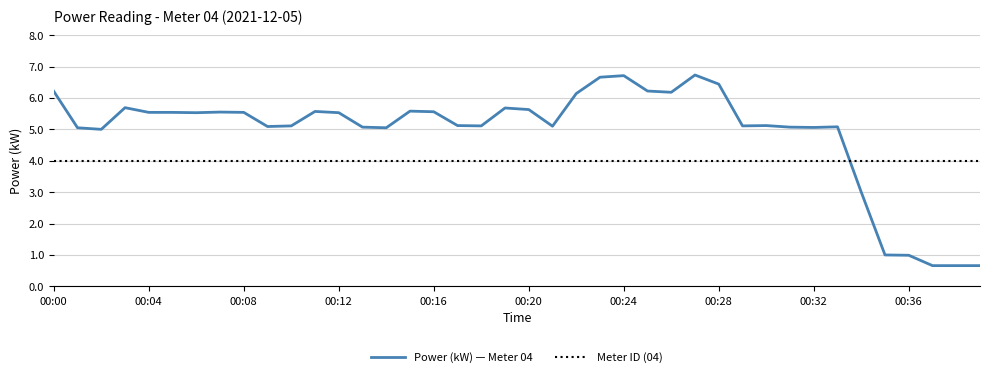

Which series has the largest range (max minus min)?

Power (kW) — Meter 04